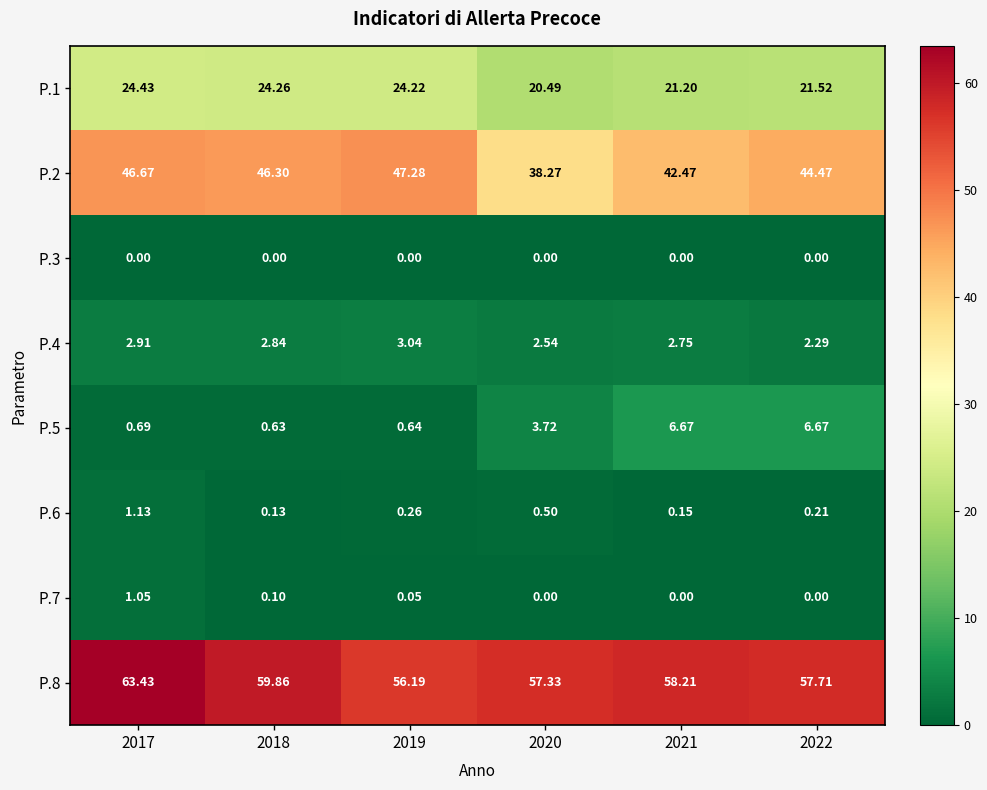

Is the value of P.3 at 2019 greater than the value of P.2 at 2018?

No